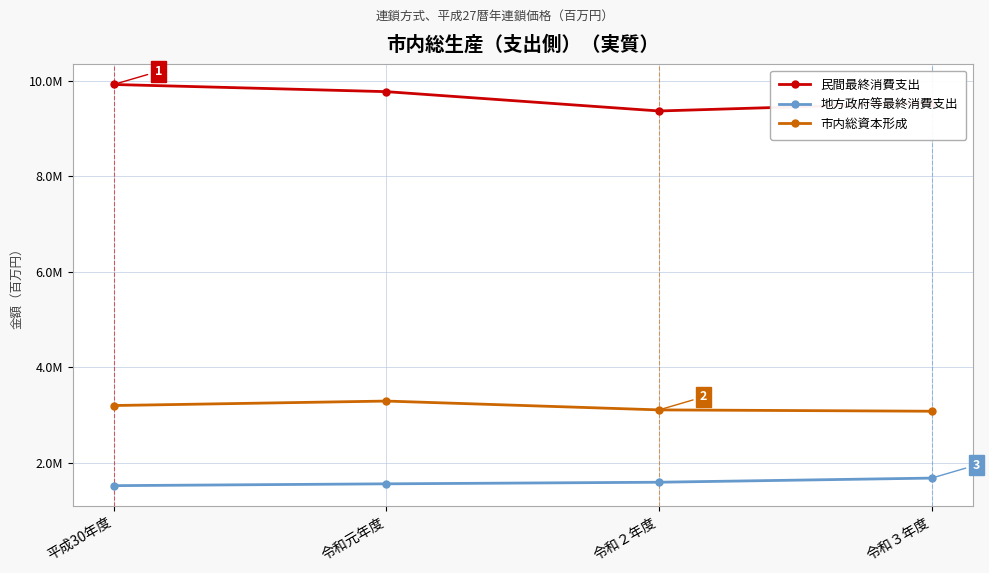

True or false: 地方政府等最終消費支出 and 民間最終消費支出 cross at least once.

False